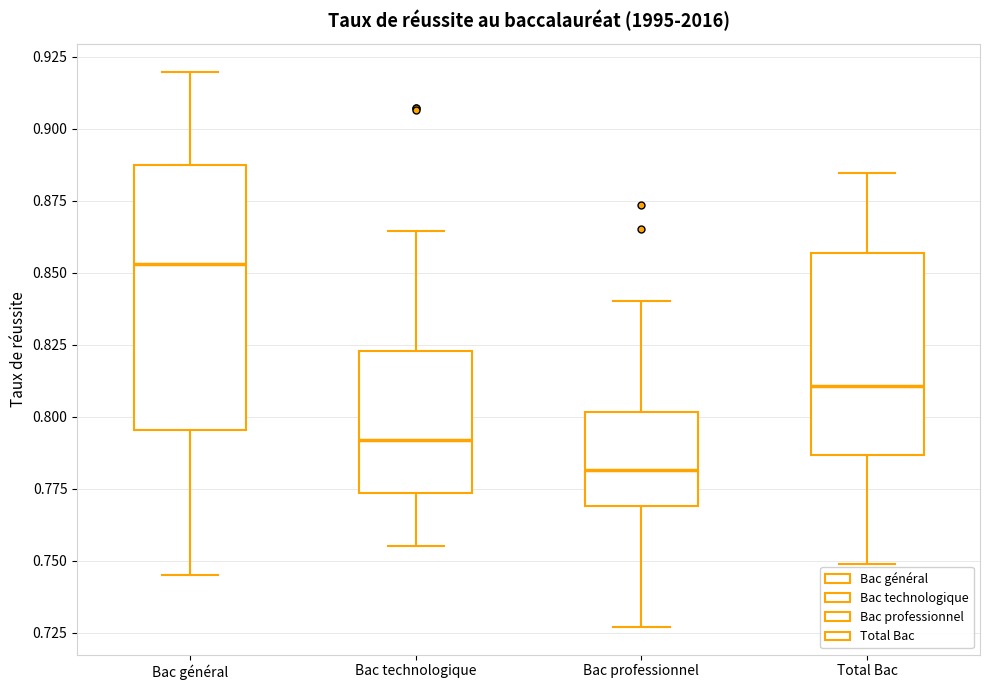

Which box has the lowest median line?

Bac professionnel